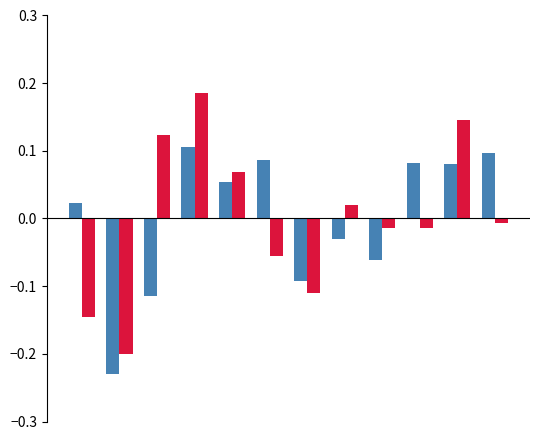

How many bars are there in each group?

2